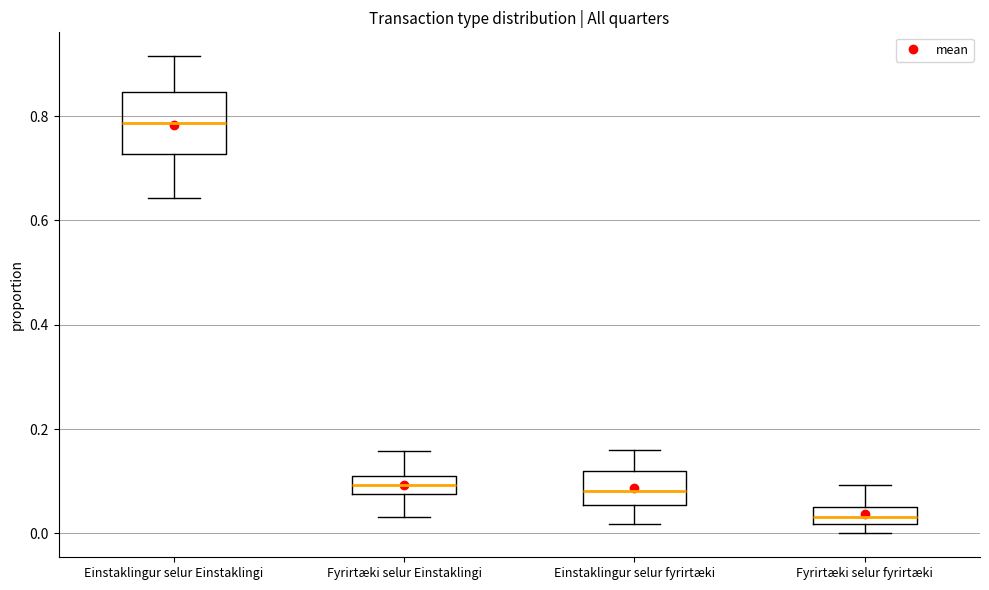

Where is the upper edge of the box for Fyrirtæki selur fyrirtæki on the y-axis? The values are not printed on the chart, so give them approximately, as read against the axis.

0.06